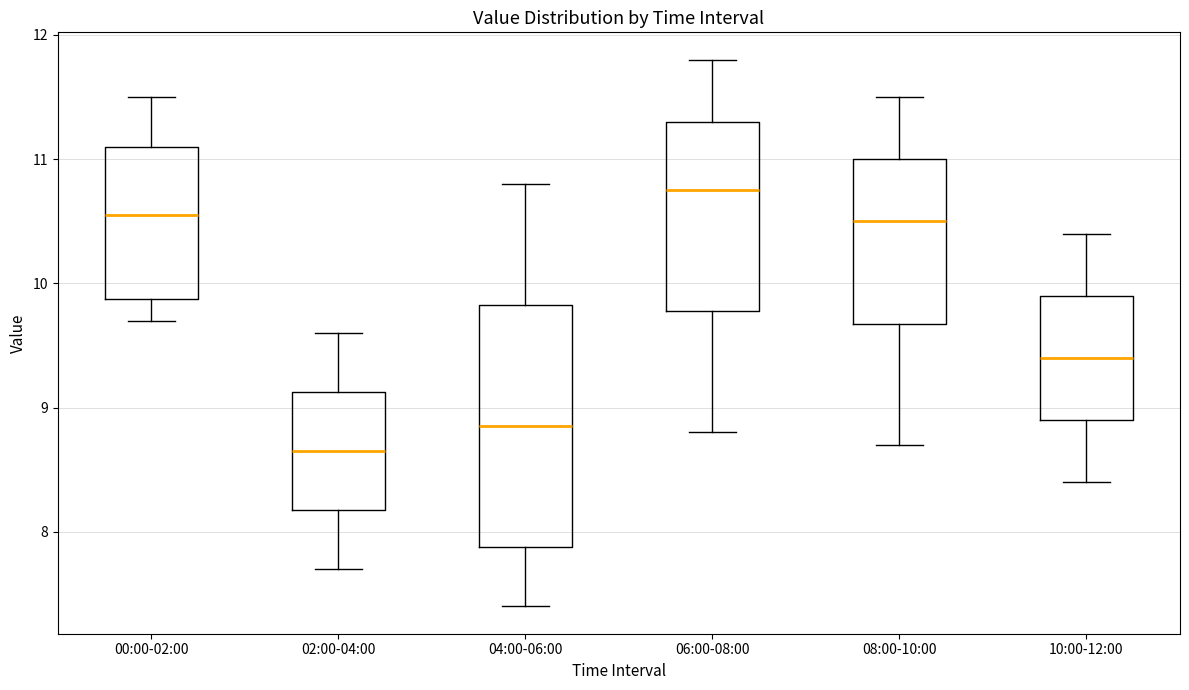

Which box is the tallest, from its lower edge to its upper edge?

04:00-06:00